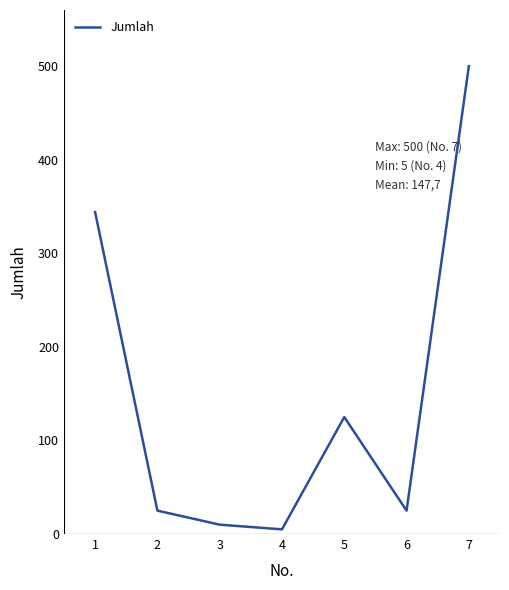

Reading left to right, what are all the values shown in this chart?

344	25	10	5	125	25	500